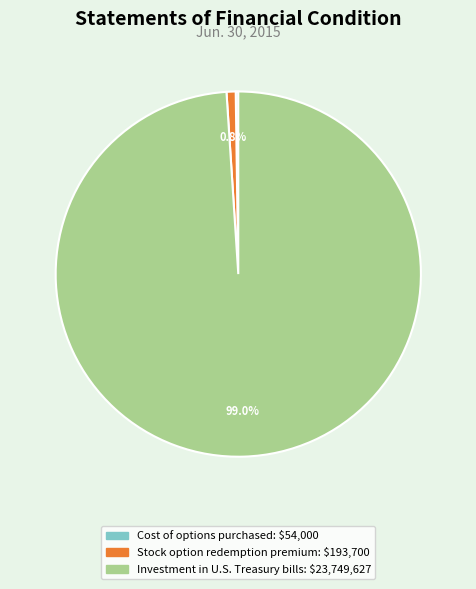

Between Stock option redemption premium and Investment in U.S. Treasury bills, which is larger?

Investment in U.S. Treasury bills